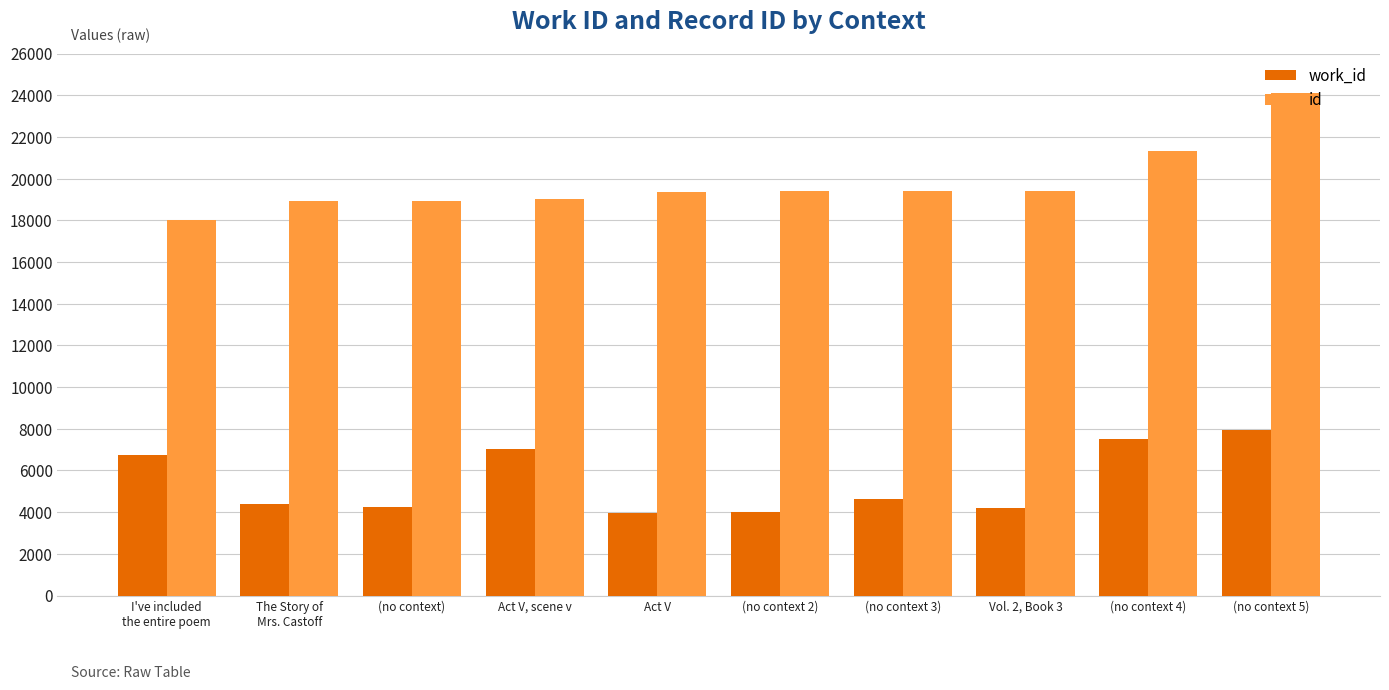

How many distinct data groups are displayed?

2